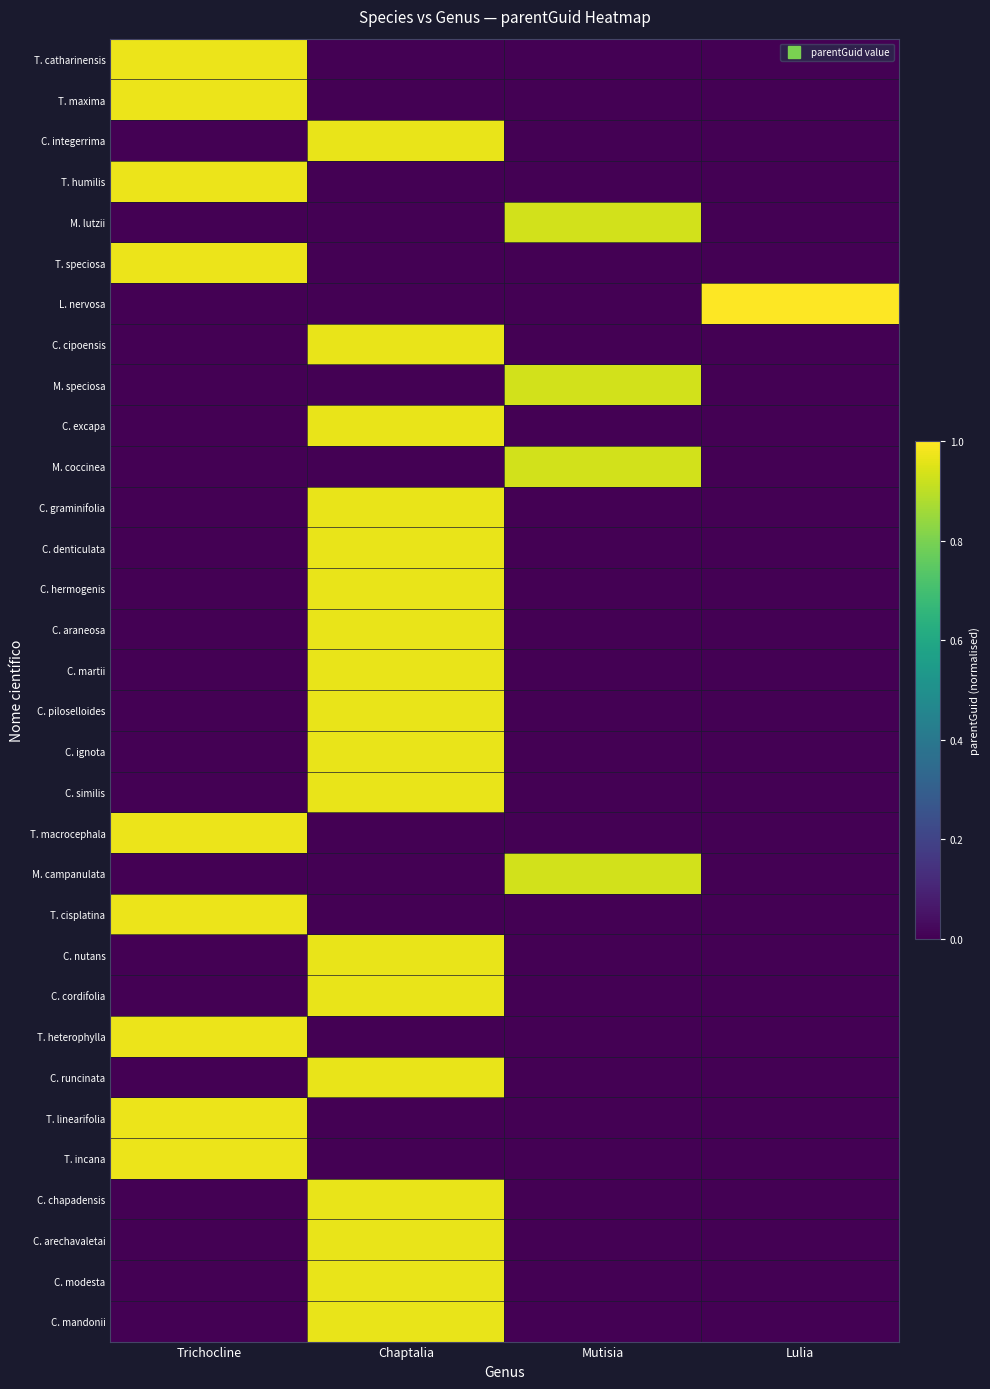

Reading left to right, list all the values displayed in this chart.

T. catharinensis: Trichocline=1.0	Chaptalia=0.0	Mutisia=0.0	Lulia=0.0
T. maxima: Trichocline=1.0	Chaptalia=0.0	Mutisia=0.0	Lulia=0.0
C. integerrima: Trichocline=0.0	Chaptalia=1.0	Mutisia=0.0	Lulia=0.0
T. humilis: Trichocline=1.0	Chaptalia=0.0	Mutisia=0.0	Lulia=0.0
M. lutzii: Trichocline=0.0	Chaptalia=0.0	Mutisia=0.9	Lulia=0.0
T. speciosa: Trichocline=1.0	Chaptalia=0.0	Mutisia=0.0	Lulia=0.0
L. nervosa: Trichocline=0.0	Chaptalia=0.0	Mutisia=0.0	Lulia=1.0
C. cipoensis: Trichocline=0.0	Chaptalia=1.0	Mutisia=0.0	Lulia=0.0
M. speciosa: Trichocline=0.0	Chaptalia=0.0	Mutisia=0.9	Lulia=0.0
C. excapa: Trichocline=0.0	Chaptalia=1.0	Mutisia=0.0	Lulia=0.0
M. coccinea: Trichocline=0.0	Chaptalia=0.0	Mutisia=0.9	Lulia=0.0
C. graminifolia: Trichocline=0.0	Chaptalia=1.0	Mutisia=0.0	Lulia=0.0
C. denticulata: Trichocline=0.0	Chaptalia=1.0	Mutisia=0.0	Lulia=0.0
C. hermogenis: Trichocline=0.0	Chaptalia=1.0	Mutisia=0.0	Lulia=0.0
C. araneosa: Trichocline=0.0	Chaptalia=1.0	Mutisia=0.0	Lulia=0.0
C. martii: Trichocline=0.0	Chaptalia=1.0	Mutisia=0.0	Lulia=0.0
C. piloselloides: Trichocline=0.0	Chaptalia=1.0	Mutisia=0.0	Lulia=0.0
C. ignota: Trichocline=0.0	Chaptalia=1.0	Mutisia=0.0	Lulia=0.0
C. similis: Trichocline=0.0	Chaptalia=1.0	Mutisia=0.0	Lulia=0.0
T. macrocephala: Trichocline=1.0	Chaptalia=0.0	Mutisia=0.0	Lulia=0.0
M. campanulata: Trichocline=0.0	Chaptalia=0.0	Mutisia=0.9	Lulia=0.0
T. cisplatina: Trichocline=1.0	Chaptalia=0.0	Mutisia=0.0	Lulia=0.0
C. nutans: Trichocline=0.0	Chaptalia=1.0	Mutisia=0.0	Lulia=0.0
C. cordifolia: Trichocline=0.0	Chaptalia=1.0	Mutisia=0.0	Lulia=0.0
T. heterophylla: Trichocline=1.0	Chaptalia=0.0	Mutisia=0.0	Lulia=0.0
C. runcinata: Trichocline=0.0	Chaptalia=1.0	Mutisia=0.0	Lulia=0.0
T. linearifolia: Trichocline=1.0	Chaptalia=0.0	Mutisia=0.0	Lulia=0.0
T. incana: Trichocline=1.0	Chaptalia=0.0	Mutisia=0.0	Lulia=0.0
C. chapadensis: Trichocline=0.0	Chaptalia=1.0	Mutisia=0.0	Lulia=0.0
C. arechavaletai: Trichocline=0.0	Chaptalia=1.0	Mutisia=0.0	Lulia=0.0
C. modesta: Trichocline=0.0	Chaptalia=1.0	Mutisia=0.0	Lulia=0.0
C. mandonii: Trichocline=0.0	Chaptalia=1.0	Mutisia=0.0	Lulia=0.0